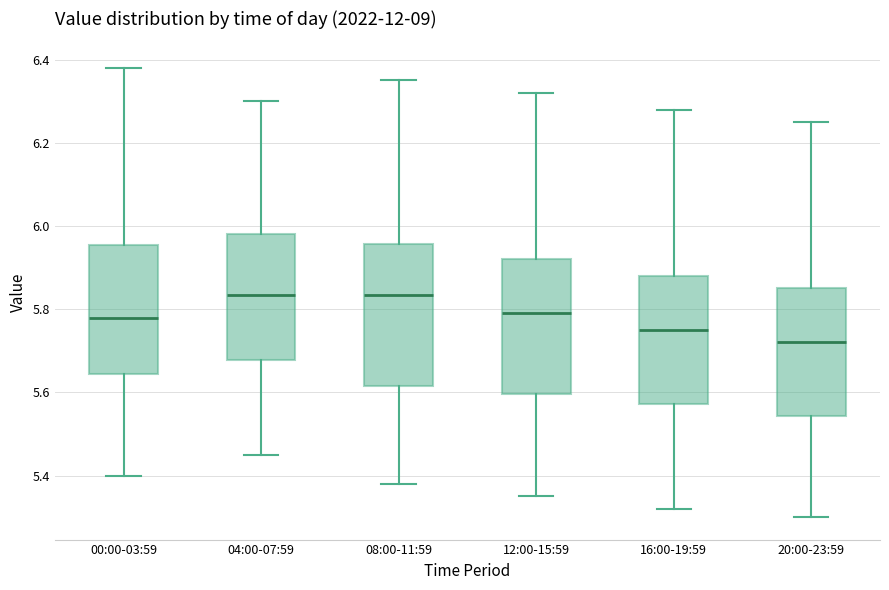

Where is the lower edge of the box for 00:00-03:59 on the y-axis? The values are not printed on the chart, so give them approximately, as read against the axis.

5.64